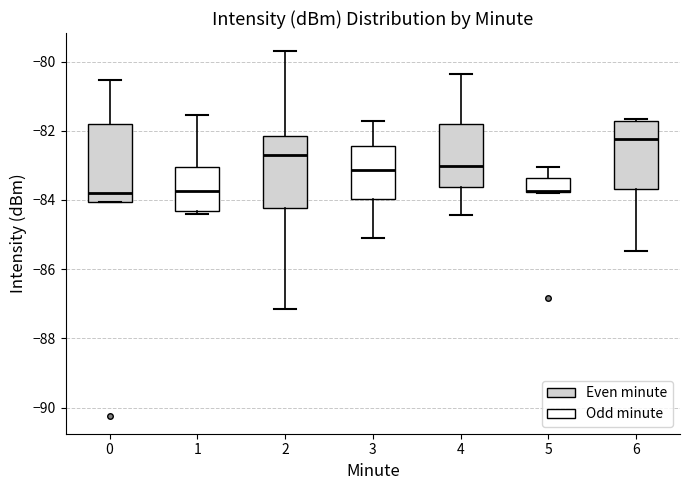

Reading left to right, read every box against the y-axis: the position of its median line, the range the box covers, and the ends of its whiskers. The values are not printed on the chart, so give them approximately, as read against the axis.

0: median -83.8, box -84.0 to -81.8, whiskers -84.0 to -80.6
1: median -83.8, box -84.4 to -83.0, whiskers -84.4 (just below the box's lower edge) to -81.6
2: median -82.6, box -84.2 to -82.2, whiskers -87.2 to -79.6
3: median -83.2, box -84.0 to -82.4, whiskers -85.0 to -81.8
4: median -83.0, box -83.6 to -81.8, whiskers -84.4 to -80.4
5: median -83.8 (drawn on the box's lower edge), box -83.8 to -83.4, whiskers -83.8 to -83.0
6: median -82.2, box -83.6 to -81.8, whiskers -85.4 to -81.6